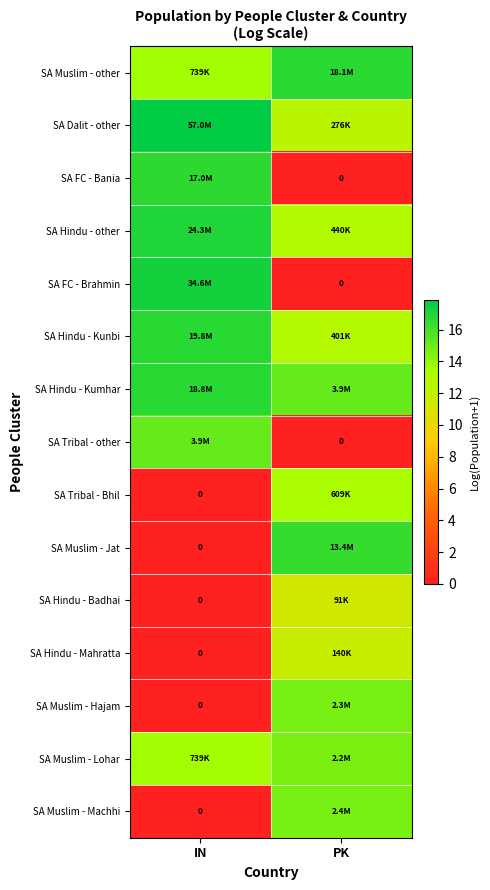

Between PK and IN, which is larger?

PK